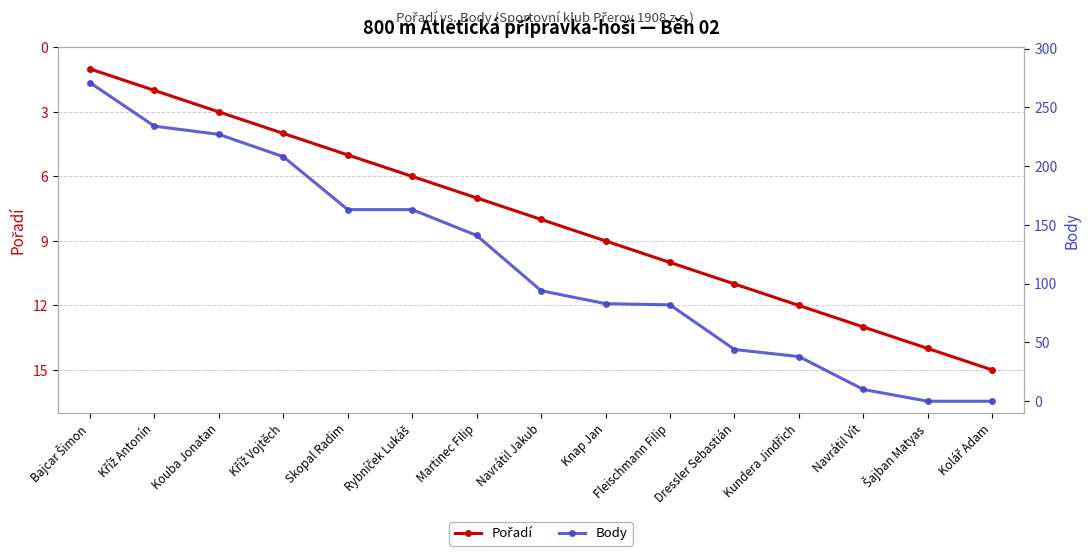

True or false: Pořadí and Body intersect in this chart.

True